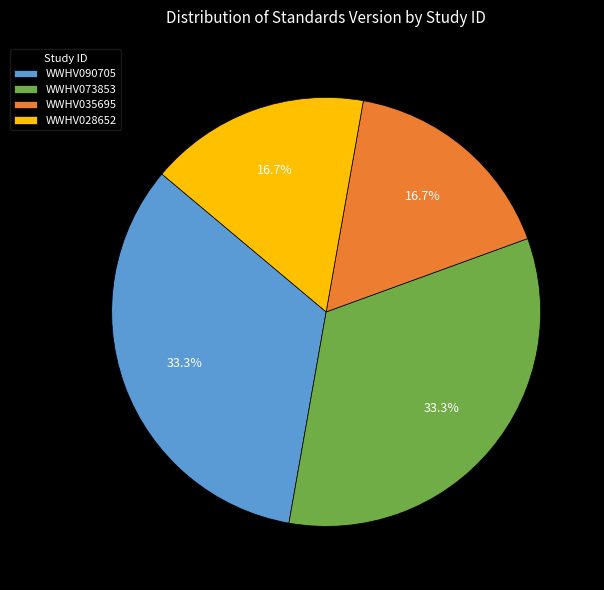

What is the ratio of the value at WWHV073853 to the value at WWHV035695?

2.0